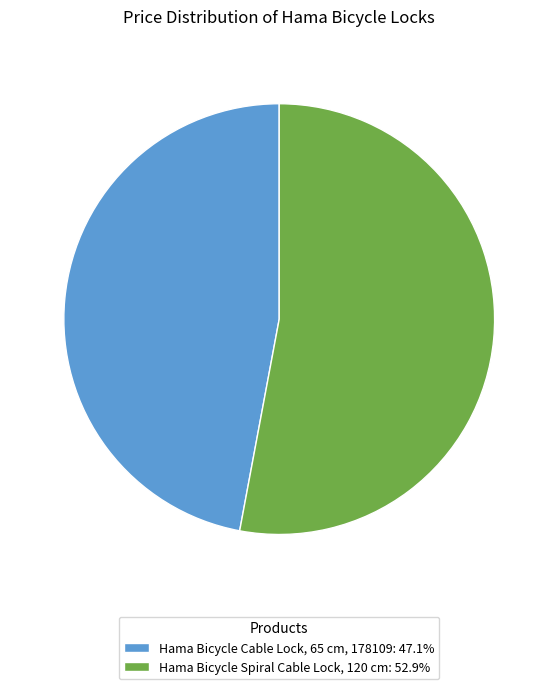

Is the sum of Hama Bicycle Spiral Cable Lock, 120 cm: 52.9% and Hama Bicycle Cable Lock, 65 cm, 178109: 47.1% greater than half?

Yes